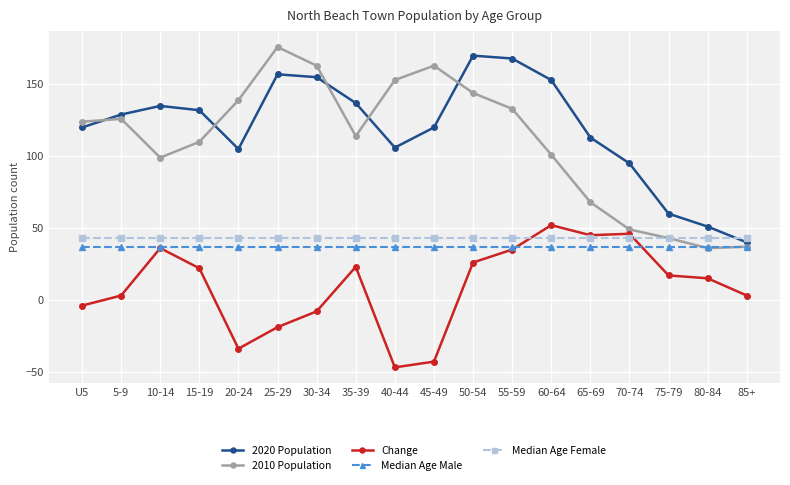

Read the 2010 Population value at 20-24.

139.0